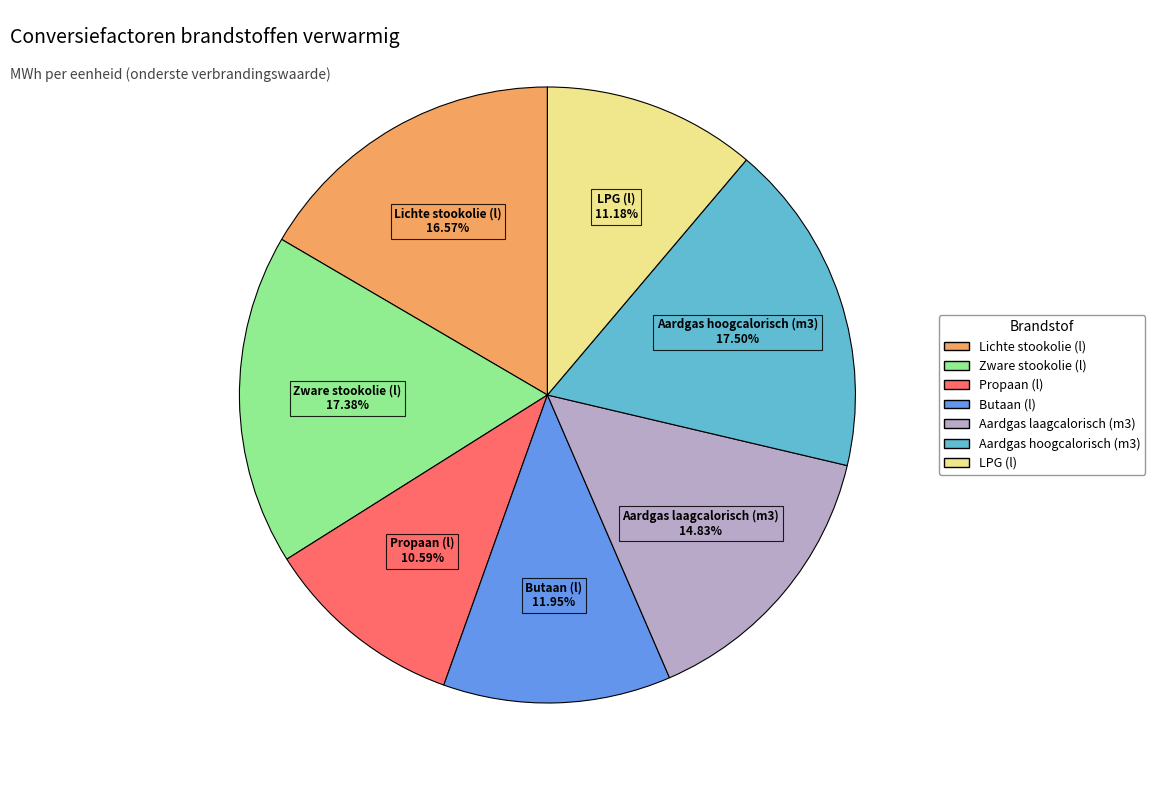

Does LPG (l) represent more than half of the total?

No